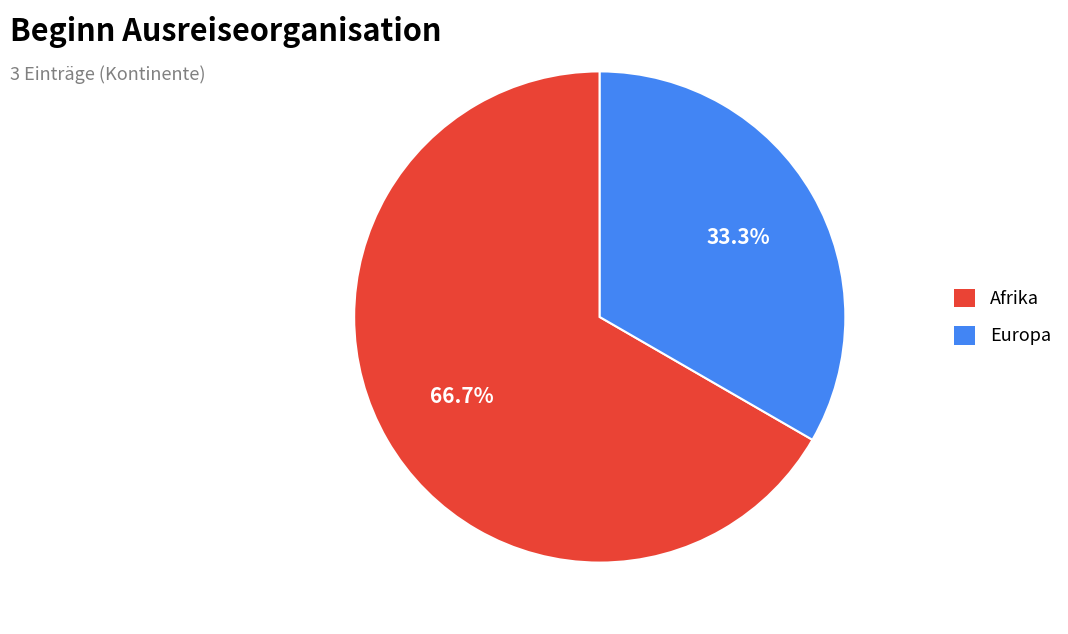

Is there any slice that represents more than half of the pie?

Yes